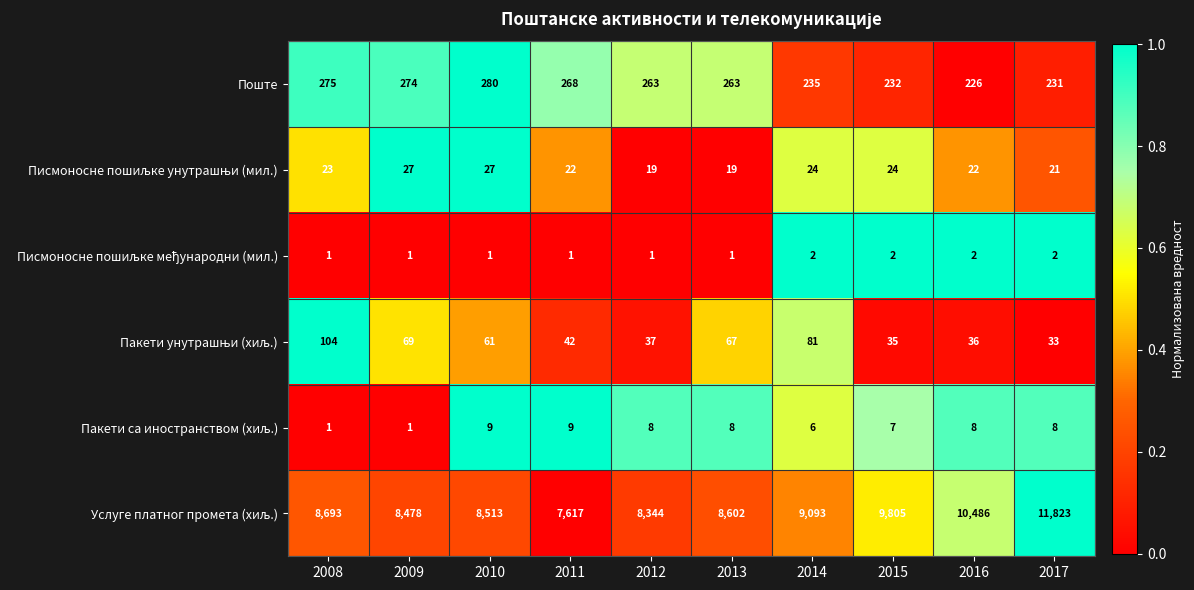

At which category is the sum across all series the highest?

2017